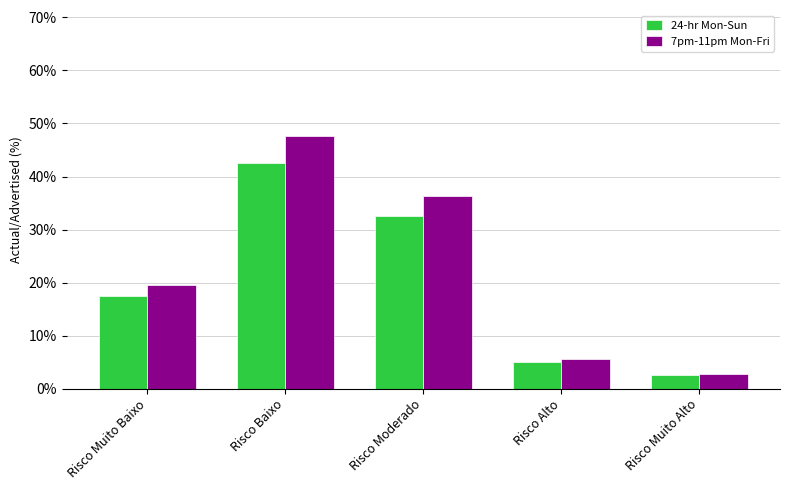

What is the label of the 4th bar from the left?

Risco Alto